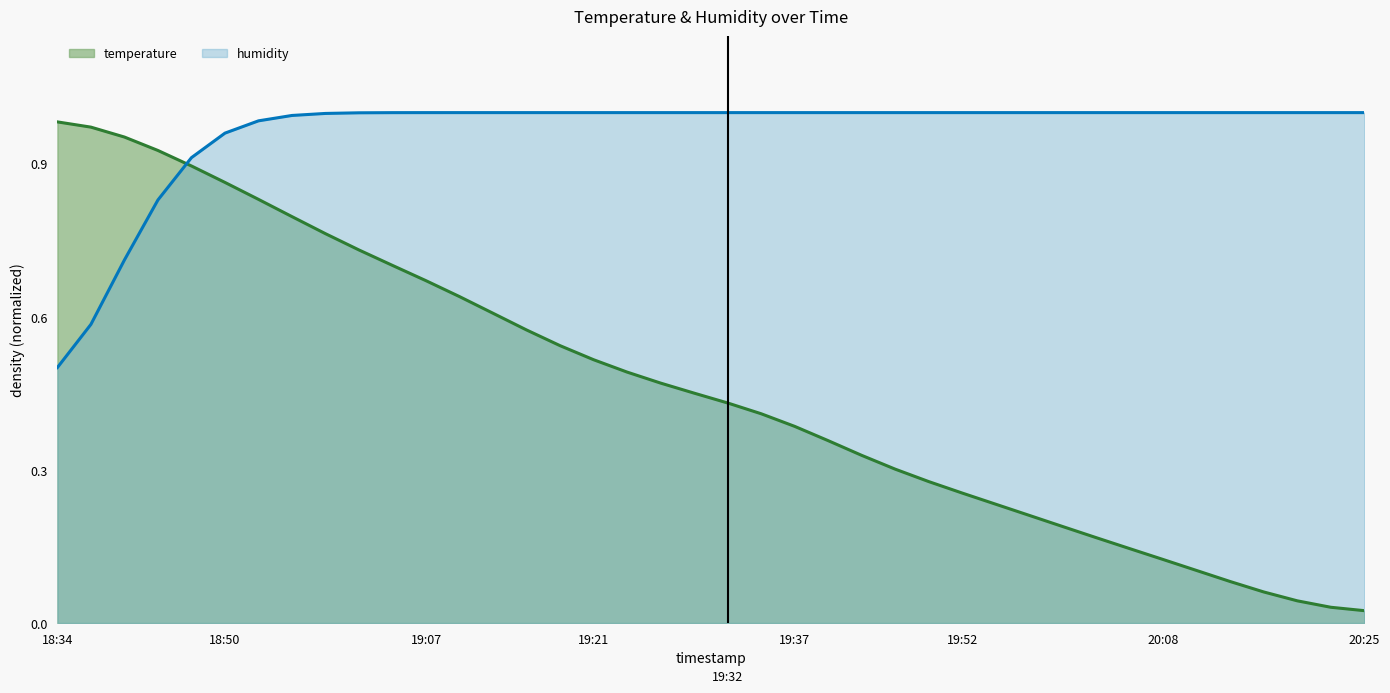

Rank the categories by value from highest to lowest.

18:34, 18:37, 18:40, 18:44, 18:47, 18:50, 18:53, 18:55, 18:58, 19:01, 19:04, 19:07, 19:09, 19:12, 19:15, 19:18, 19:21, 19:23, 19:26, 19:29, 19:32, 19:35, 19:37, 19:40, 19:43, 19:46, 19:49, 19:52, 19:54, 19:57, 20:00, 20:03, 20:06, 20:08, 20:11, 20:14, 20:17, 20:20, 20:22, 20:25